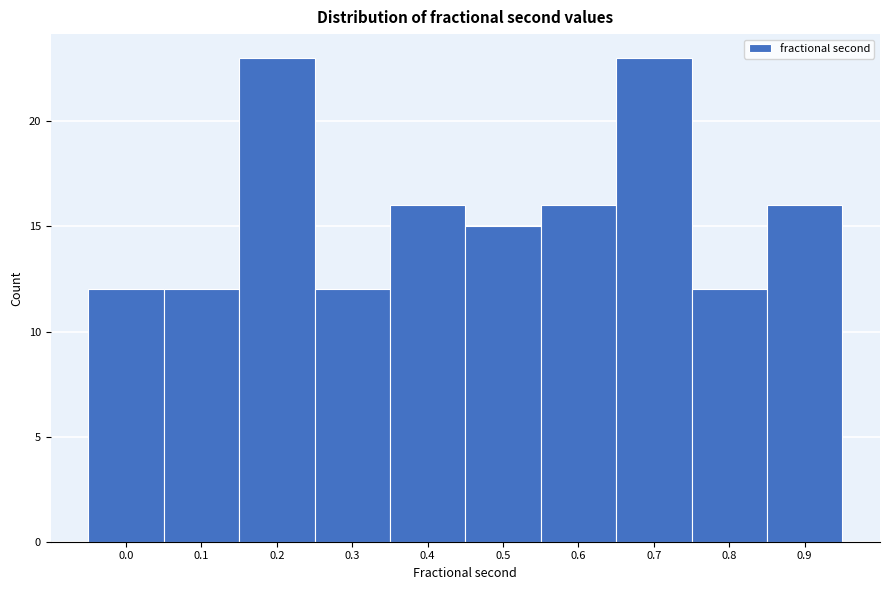

Reading left to right, transcribe all the data shown in this chart.

12	12	23	12	16	15	16	23	12	16